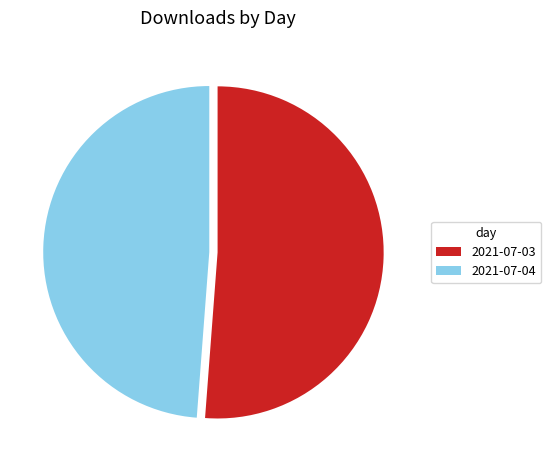

Is there a majority slice in this chart?

Yes